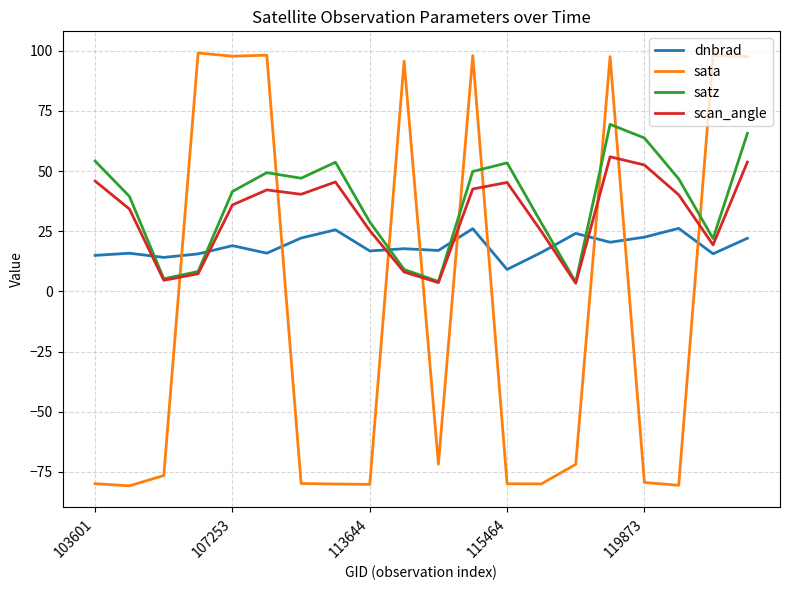

Which series has the largest range (max minus min)?

sata